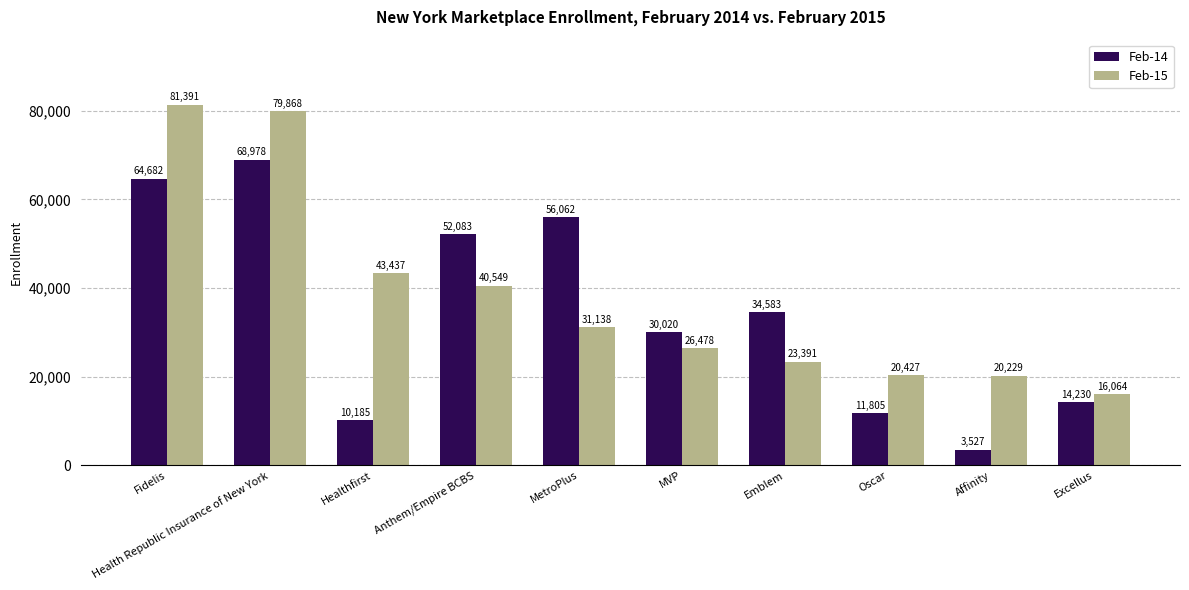

Rank the categories by Feb-14 value from highest to lowest.

Health Republic Insurance of New York, Fidelis, MetroPlus, Anthem/Empire BCBS, Emblem, MVP, Excellus, Oscar, Healthfirst, Affinity